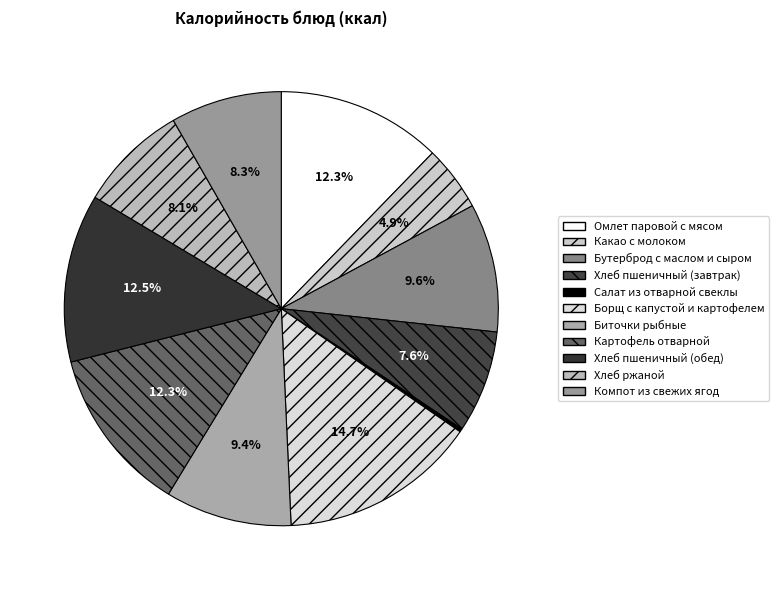

Is Какао с молоком the majority of the pie?

No